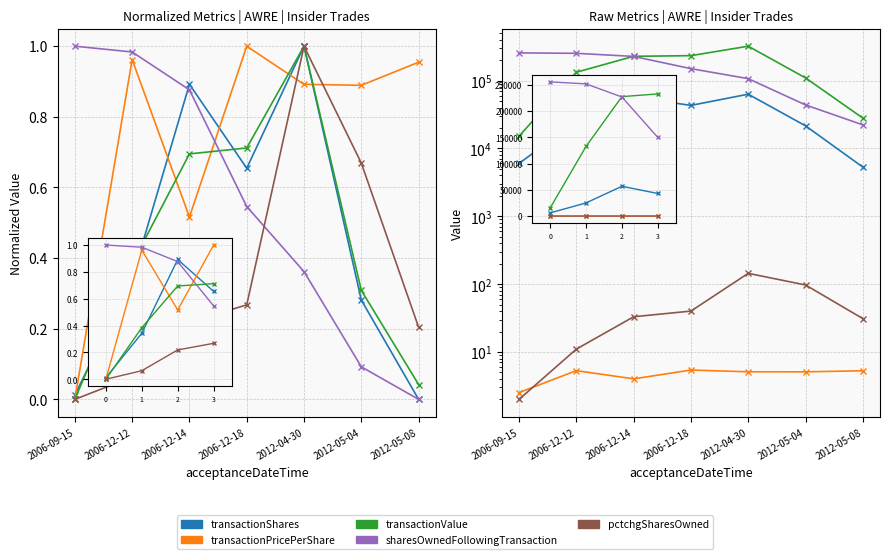

What is the label of the 2nd point from the right?

2012-05-04